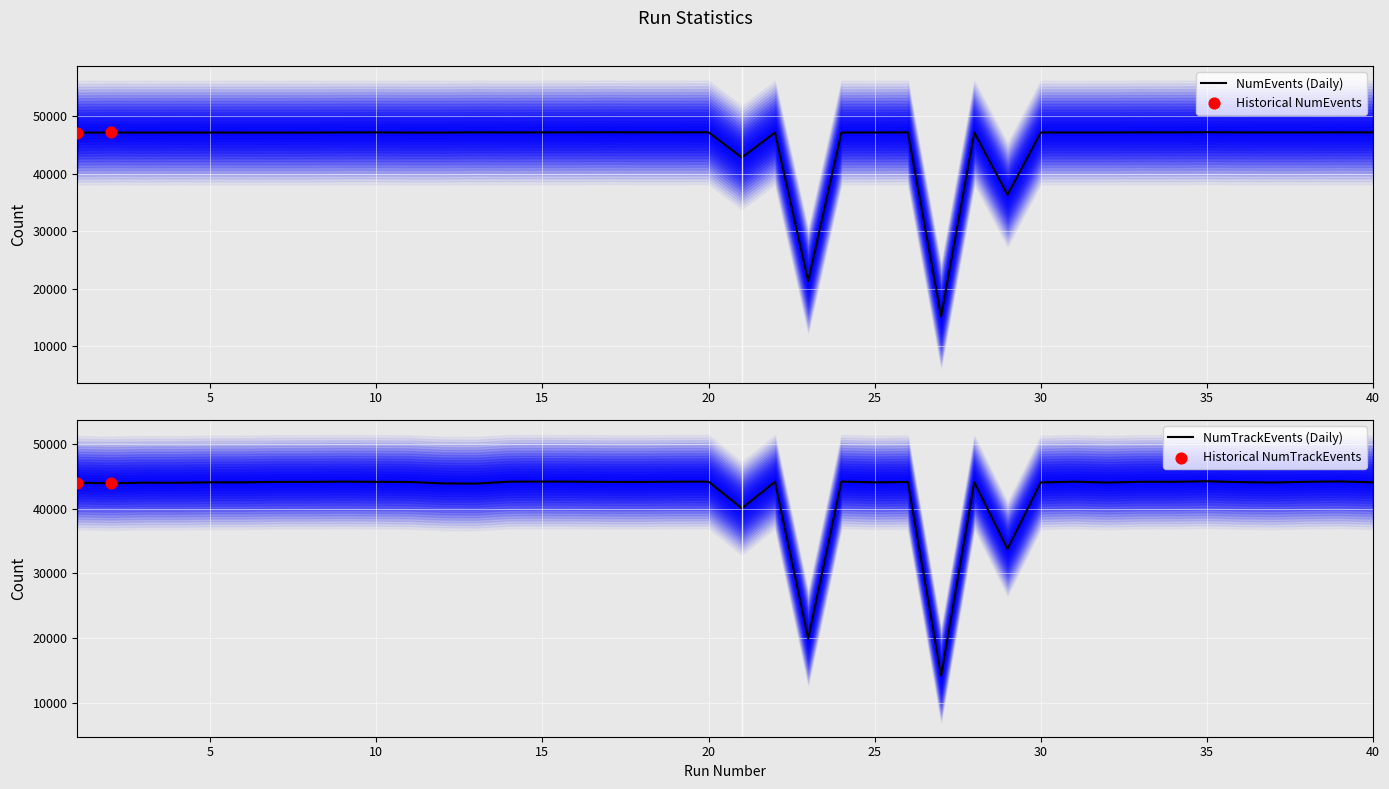

What is the total value across all series at 25?

91199